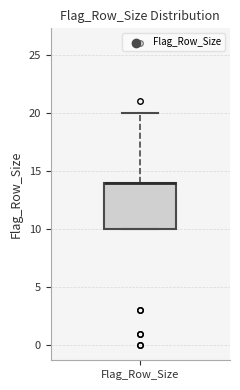

Read this box plot against the y-axis: the position of the median line, the range covered by the box, and the ends of both whiskers. The values are not printed on the chart, so give them approximately, as read against the axis.

median 14 (drawn on the box's upper edge), box 10 to 14, whiskers 10 to 20